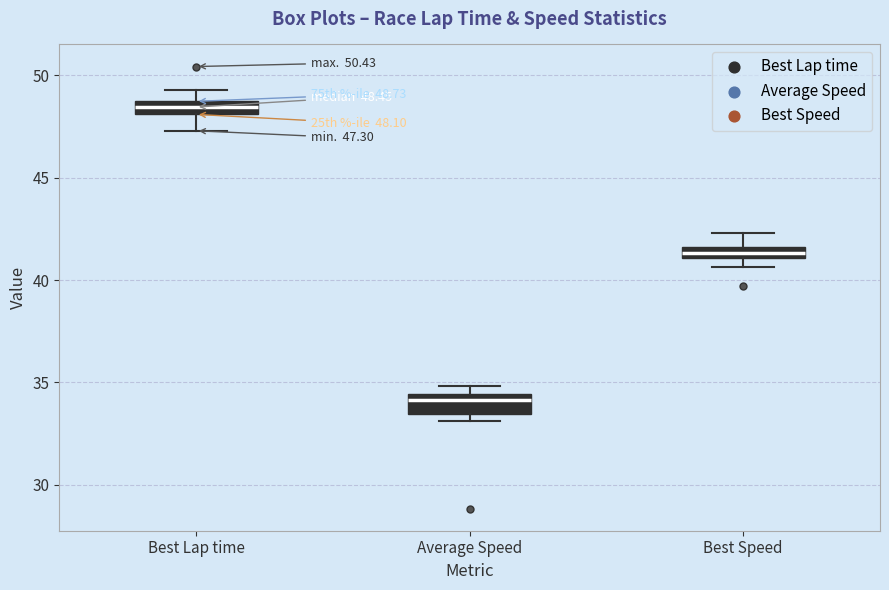

Which box has the lowest median line?

Average Speed